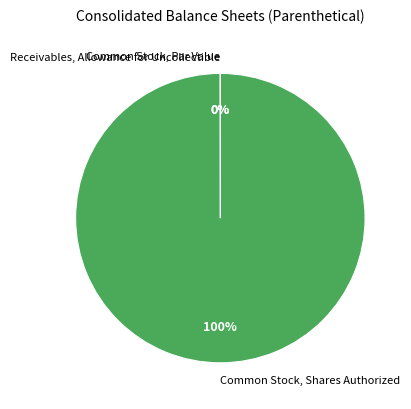

Which slice is the largest?

Common Stock, Shares Authorized